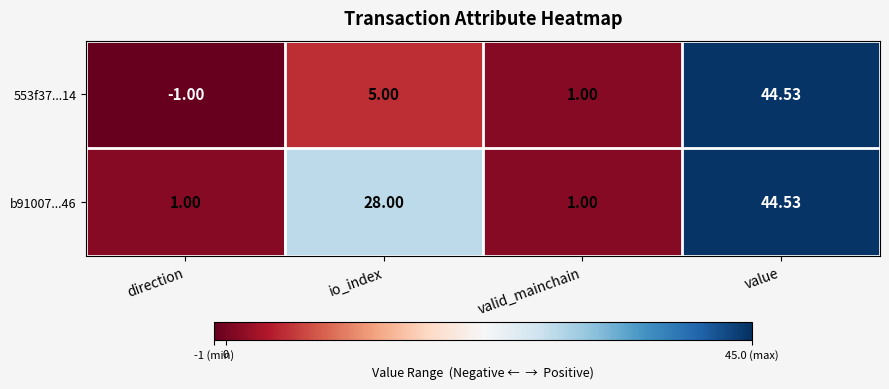

Which label corresponds to the largest value in the chart?

value